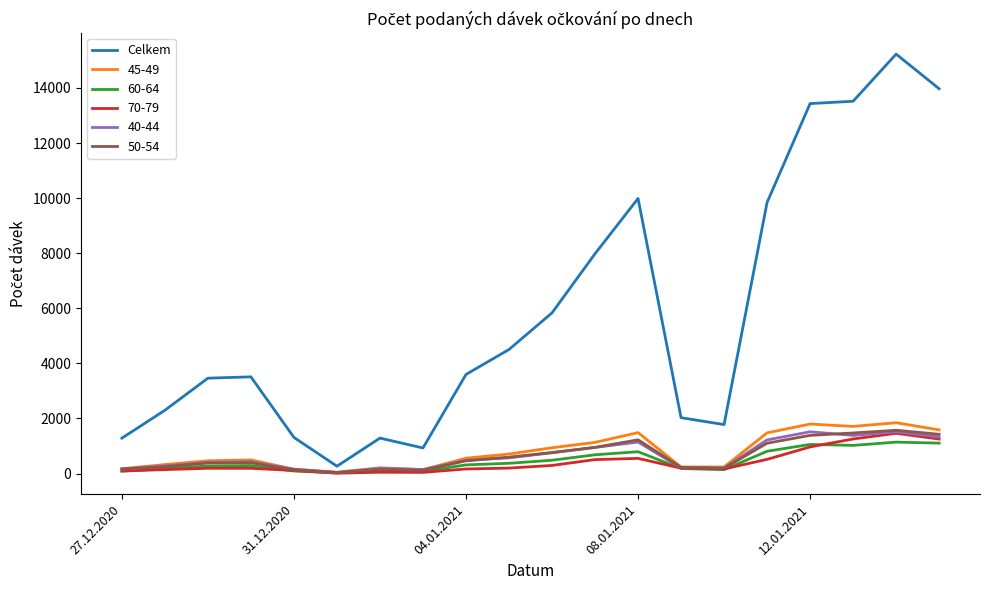

Which series has the widest spread of values?

Celkem